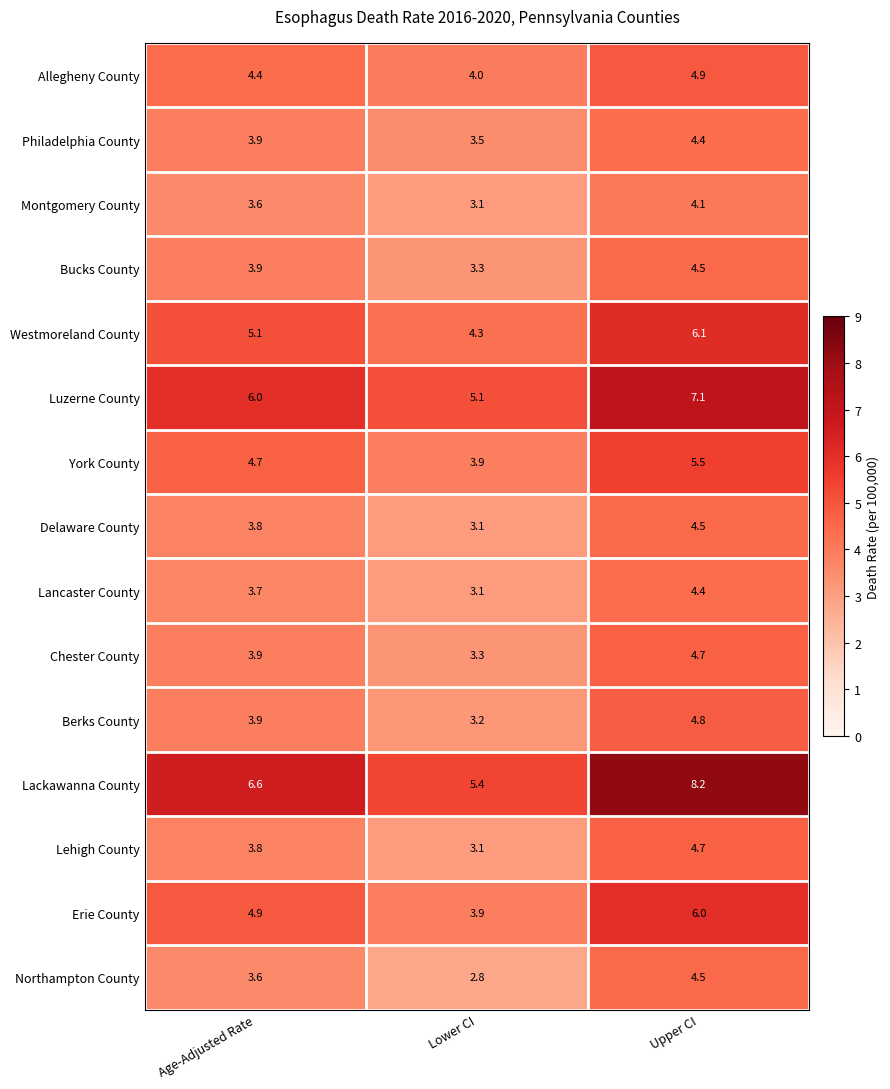

What is the minimum value shown in the chart?

2.8